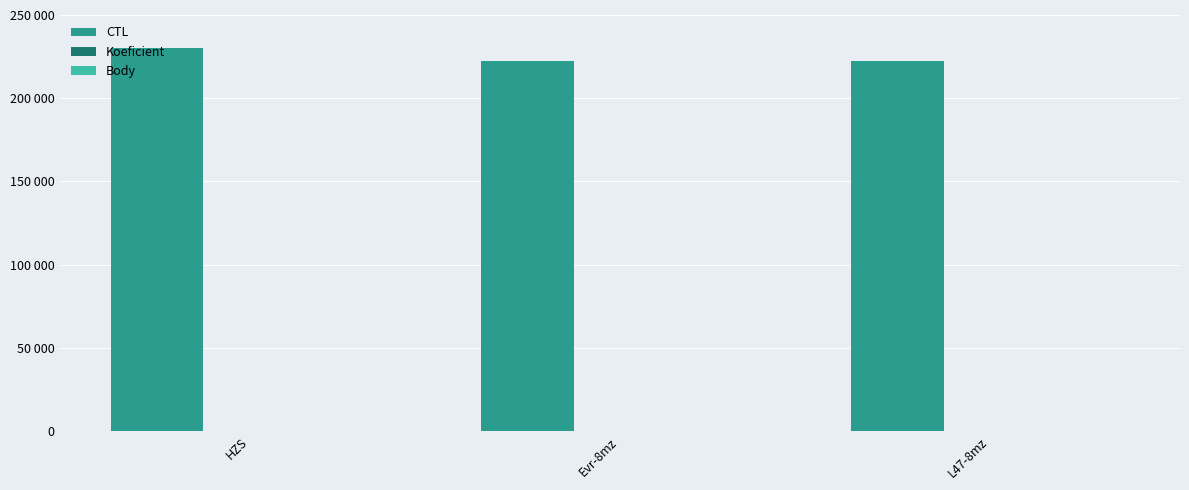

Are the bars horizontal?

No